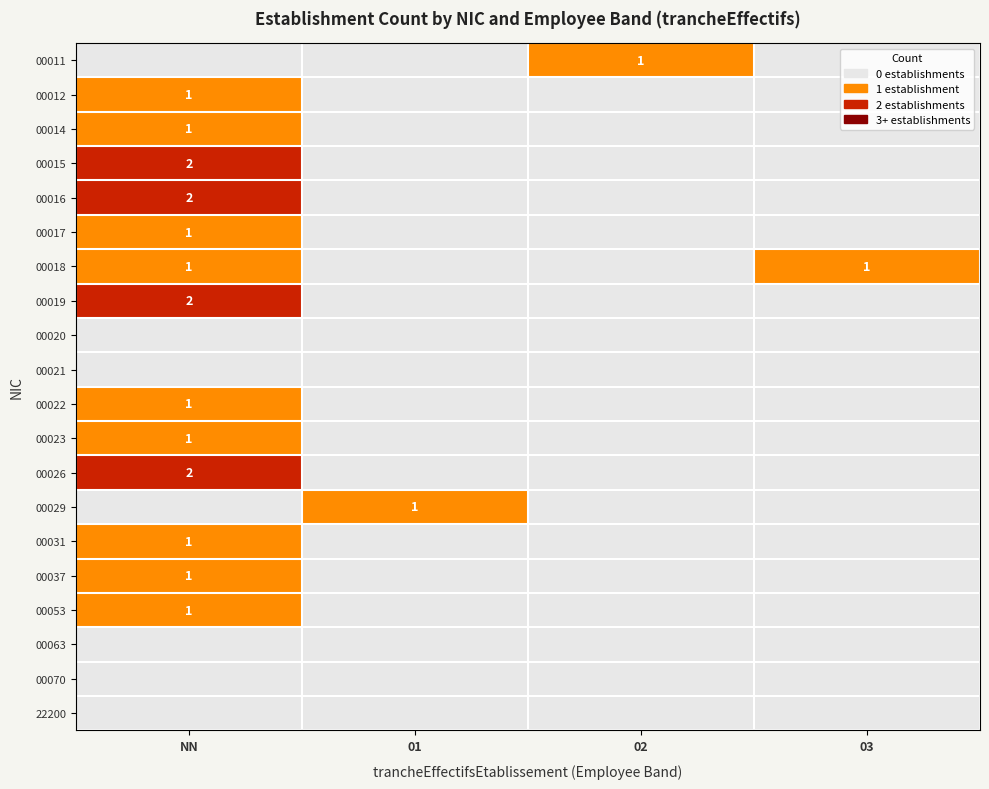

What is the total value across all series at 02?

1